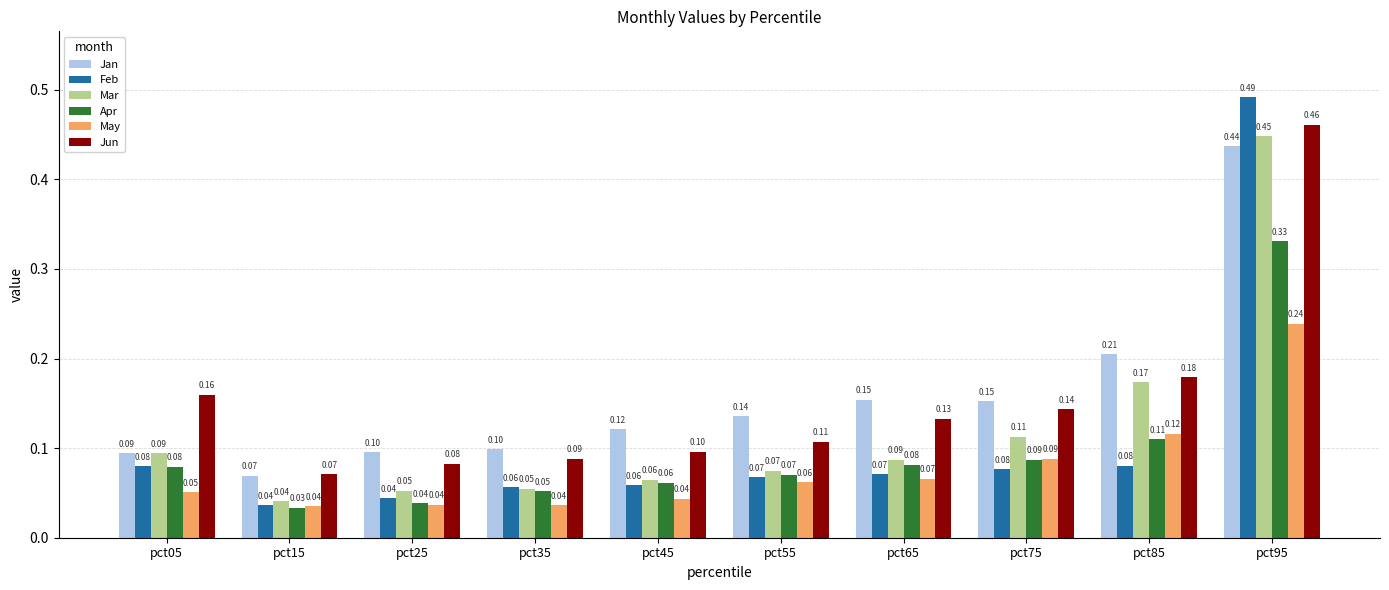

Which series has the widest spread of values?

Feb